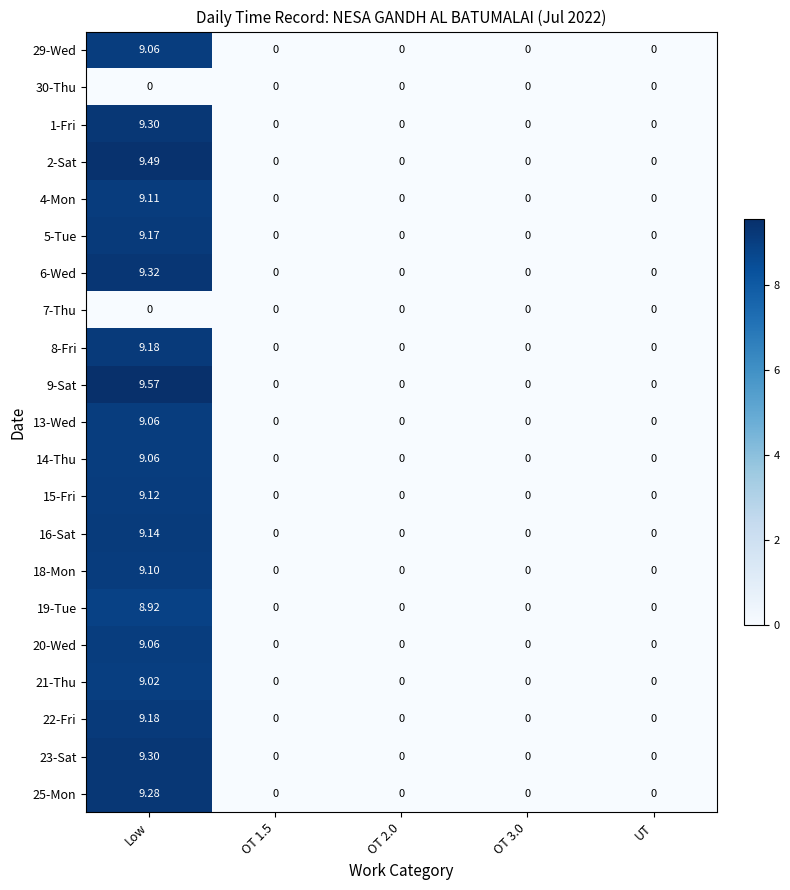

At which category is the sum across all series the highest?

Low